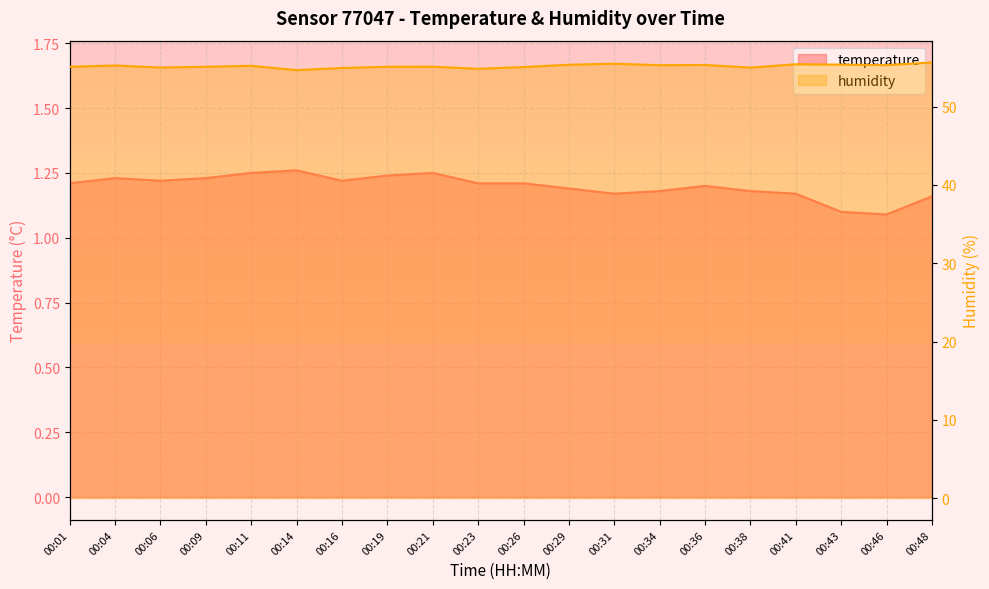

Which label corresponds to the largest value in the chart?

00:48